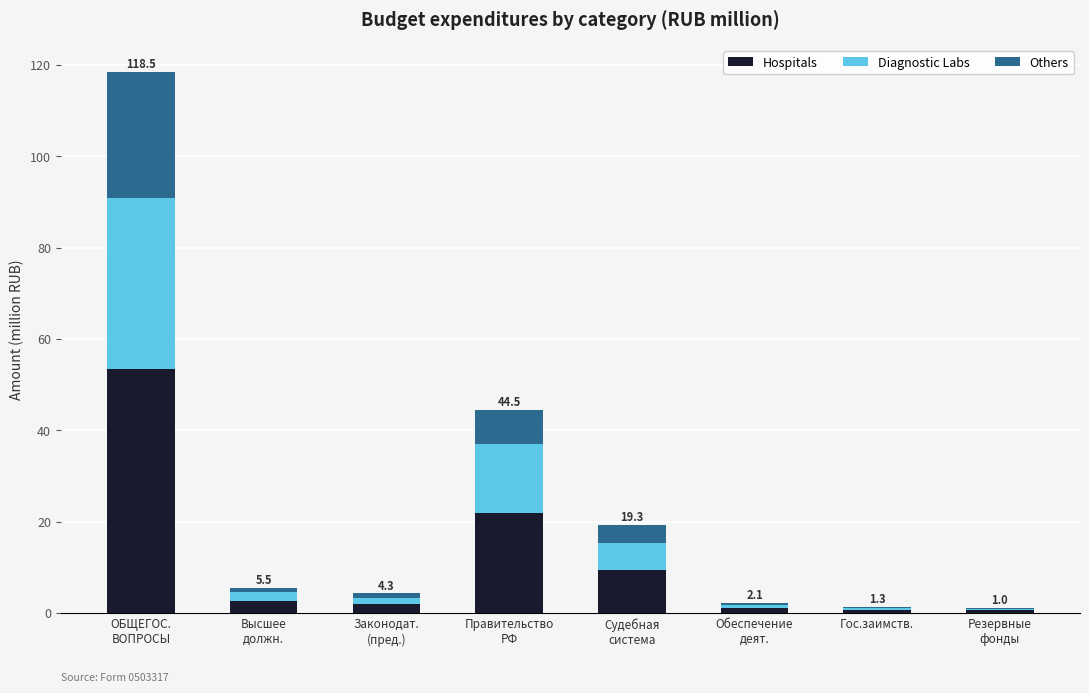

What is the maximum value for Hospitals?

53.4